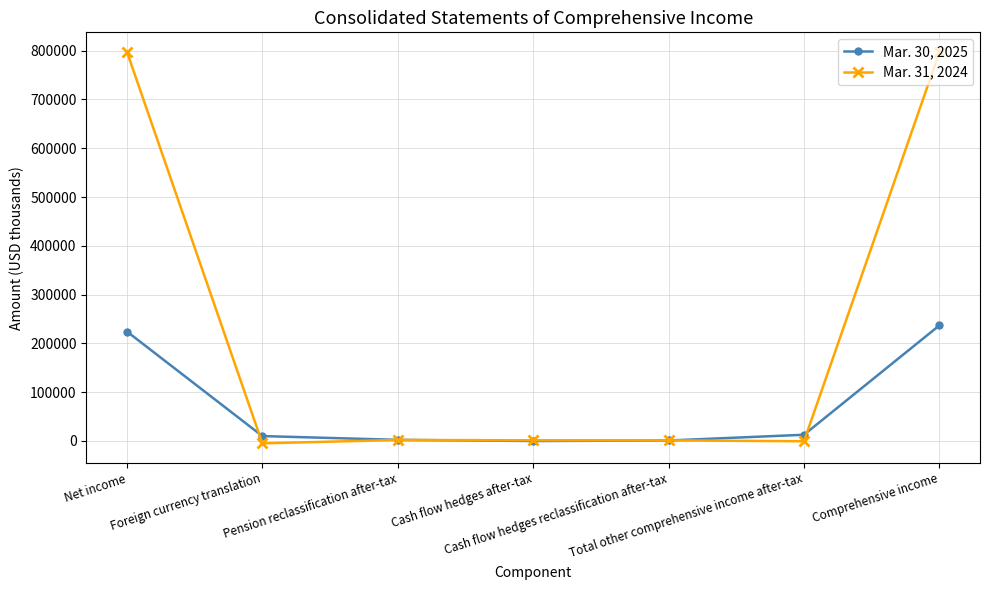

What is the approximate value of Mar. 31, 2024 at Pension reclassification after-tax?

1932